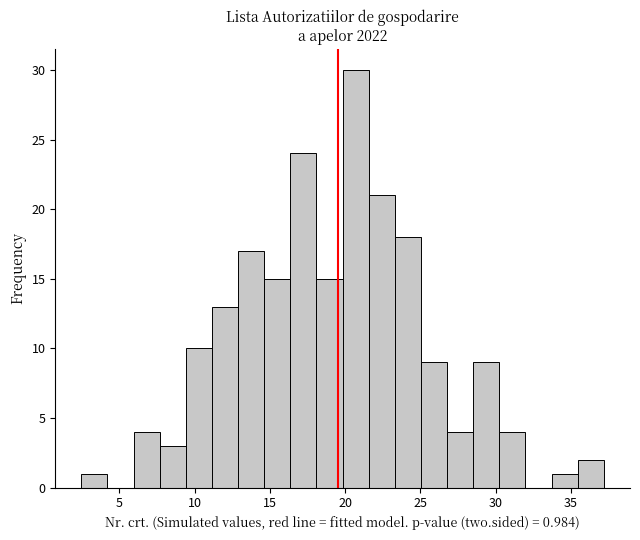

Around what value on the x-axis is the tallest bar? Give the approximate position of its centre, as read against the axis.

20.5